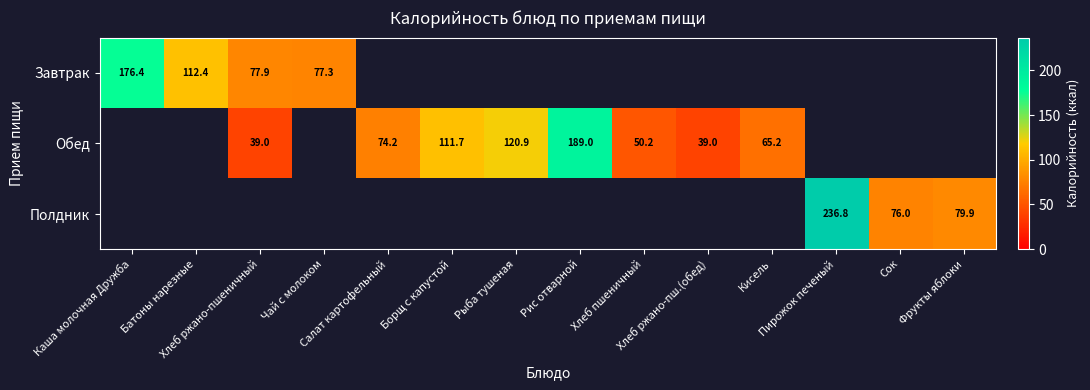

What is the minimum value for Завтрак?

77.3